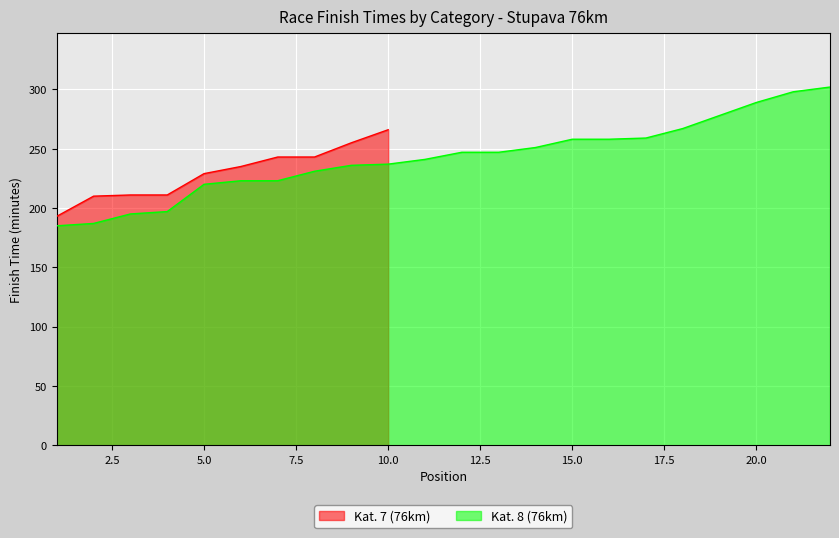

List the labels in order of value, largest first.

22, 21, 20, 19, 18, 17, 15, 16, 14, 12, 13, 11, 10, 9, 8, 6, 7, 5, 4, 3, 2, 1